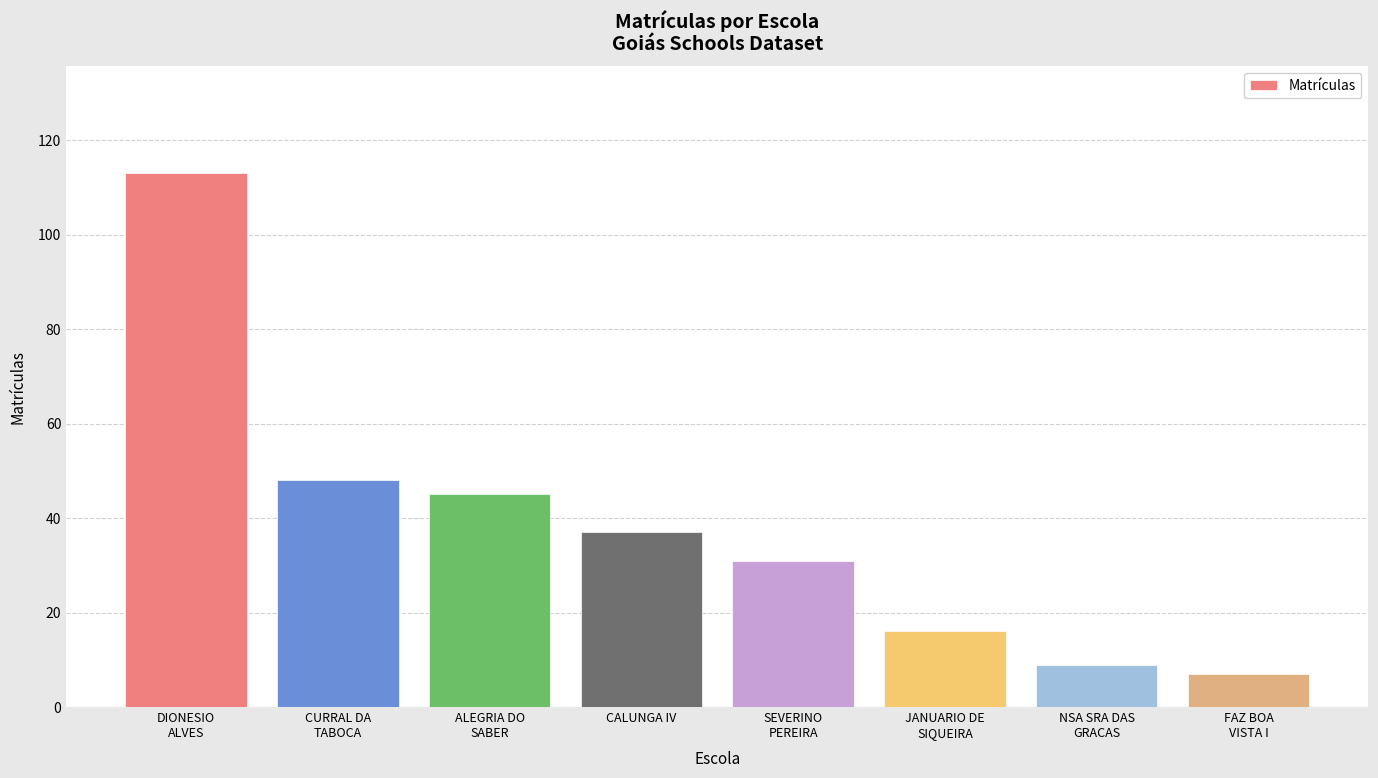

What is the smallest value displayed?

7